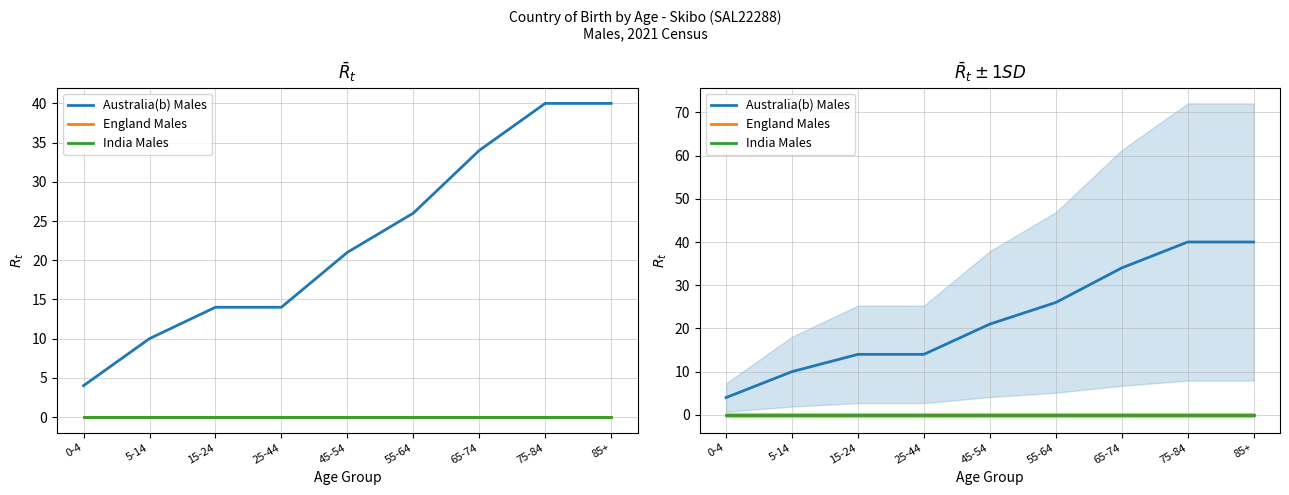

Which category has the lowest value in the India Males series?

0-4